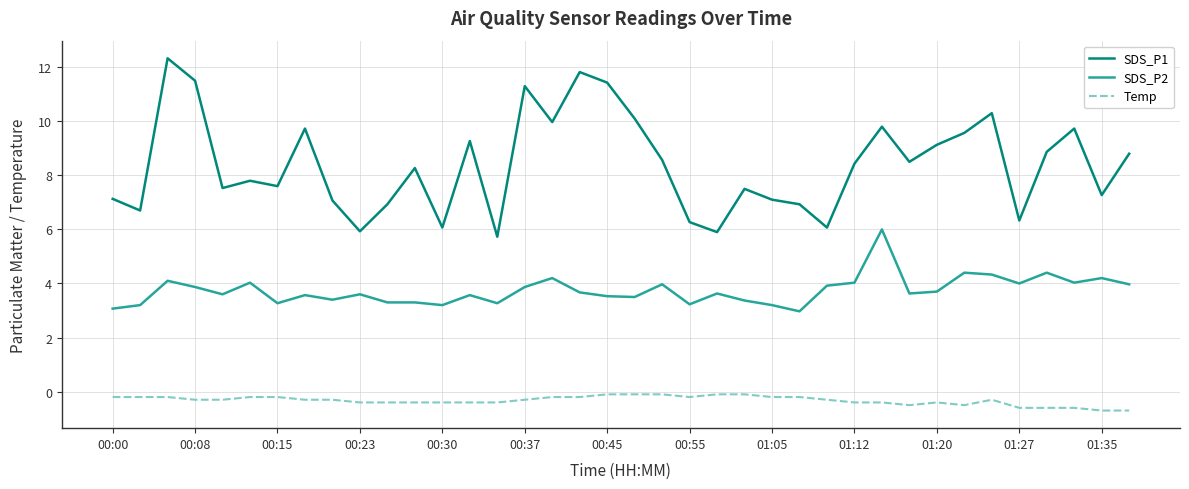

List the series in order of their peak value, lowest first.

Temp, SDS_P2, SDS_P1